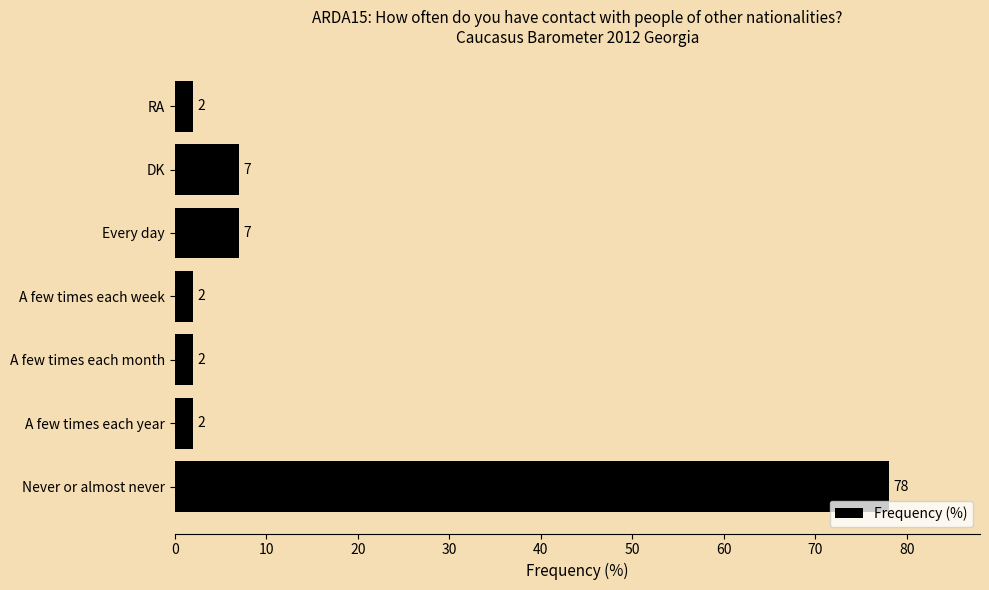

True or false: the data shows 2 at A few times each year.

True